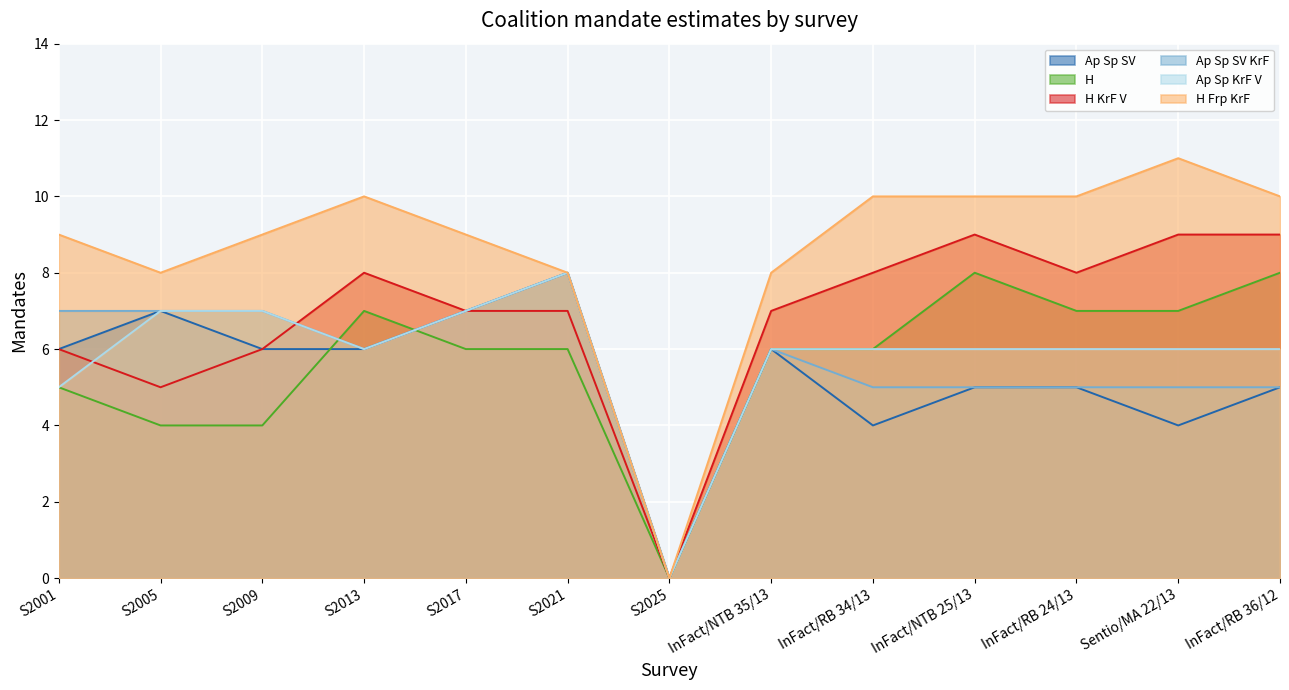

What value does the Ap Sp KrF V series have at S2005?

7